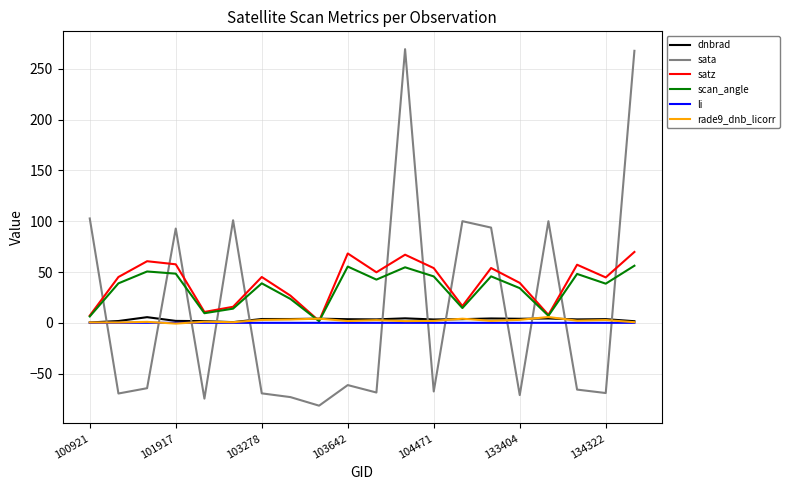

How many interior local peaks does the satz series have?

6